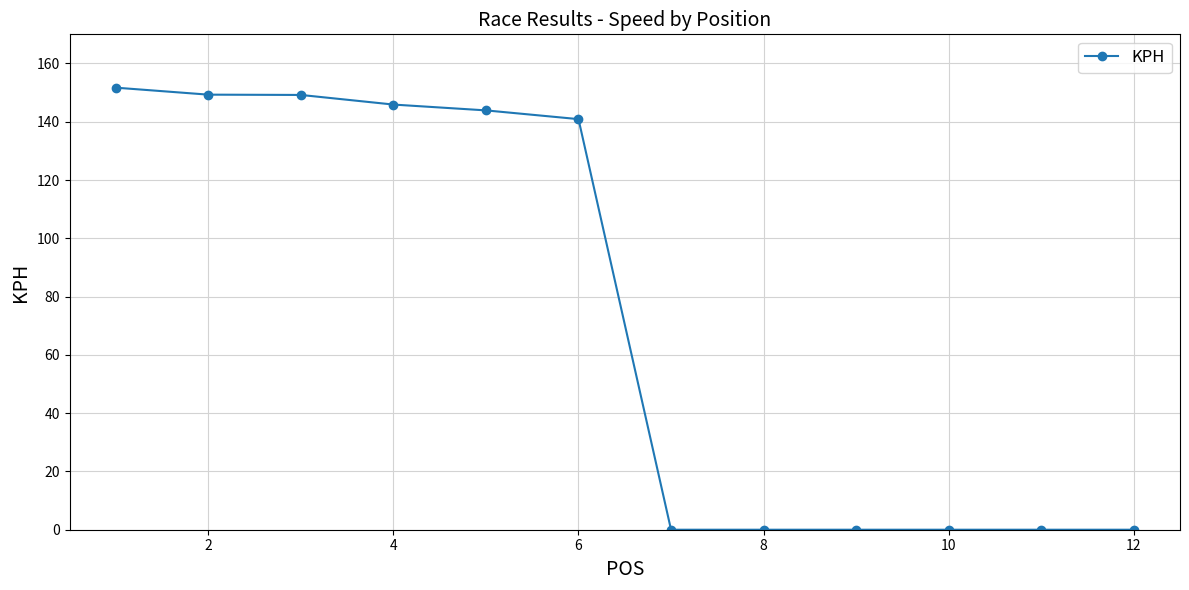

What is the average value?

73.4